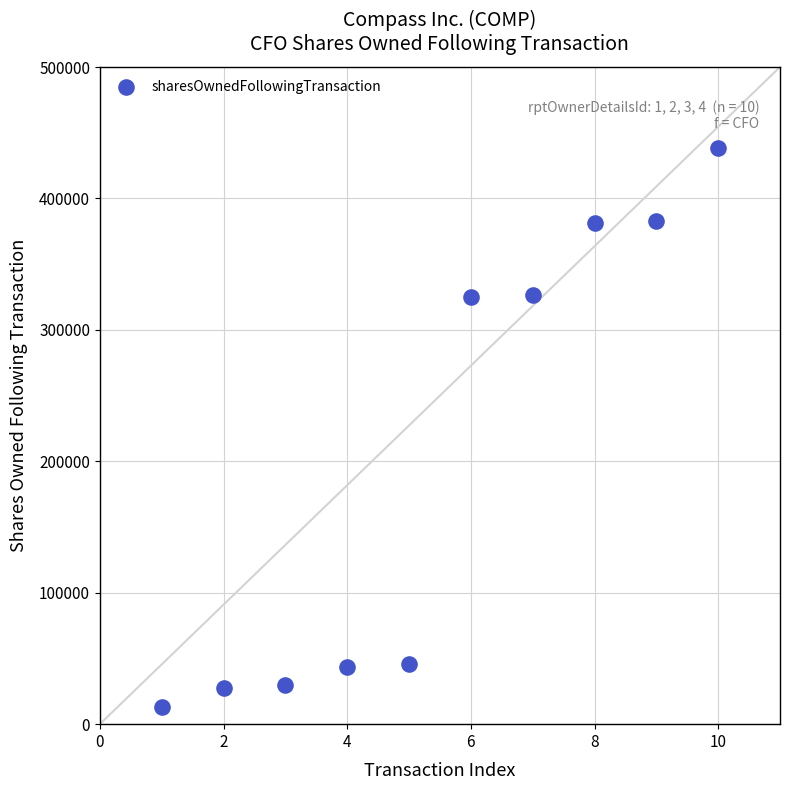

What is the range of Y values (max minus min)?

425480